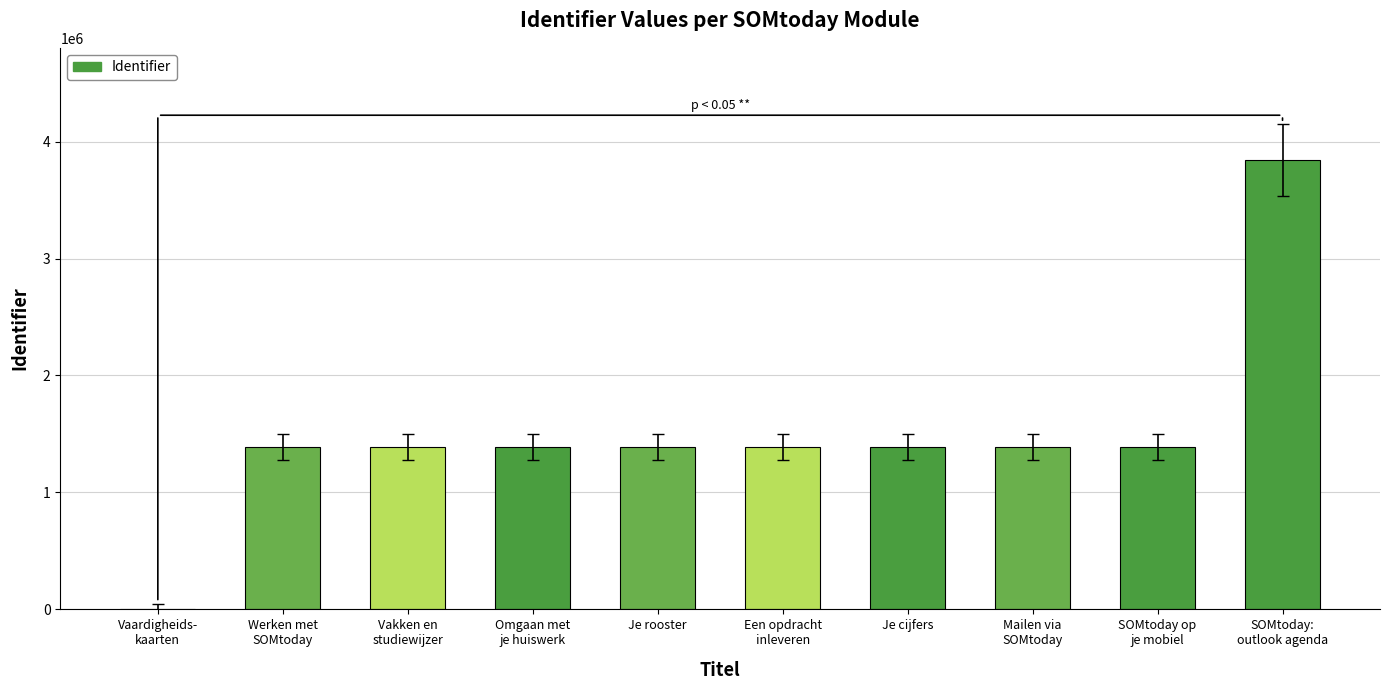

What is the greatest value displayed?

3841139